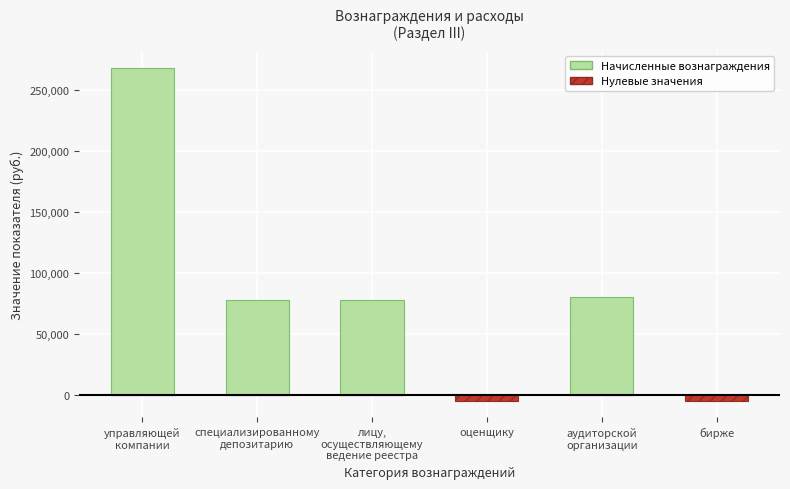

Between специализированному
депозитарию and бирже, which is larger?

специализированному
депозитарию